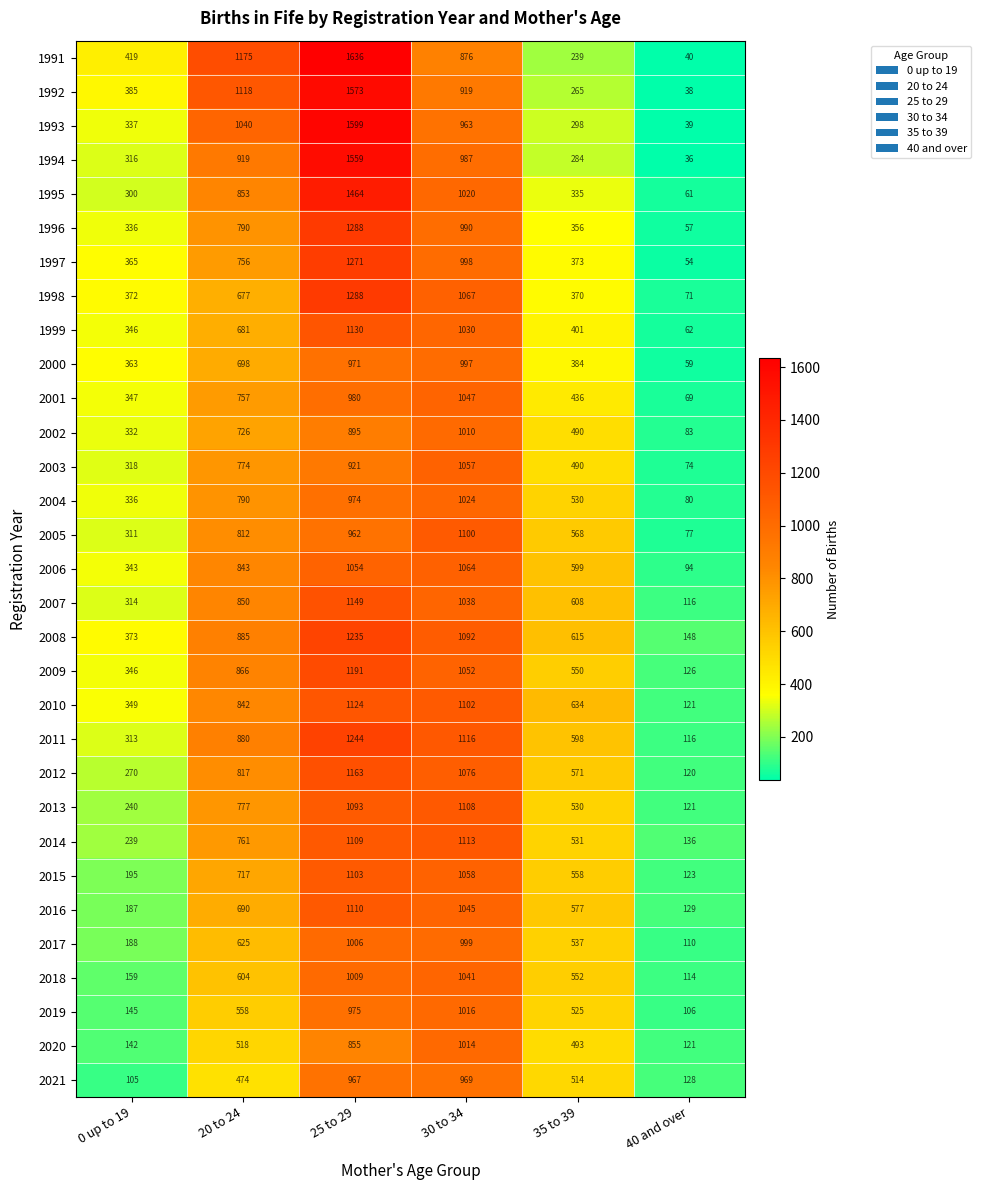

Which series has the largest total across all categories?

1991